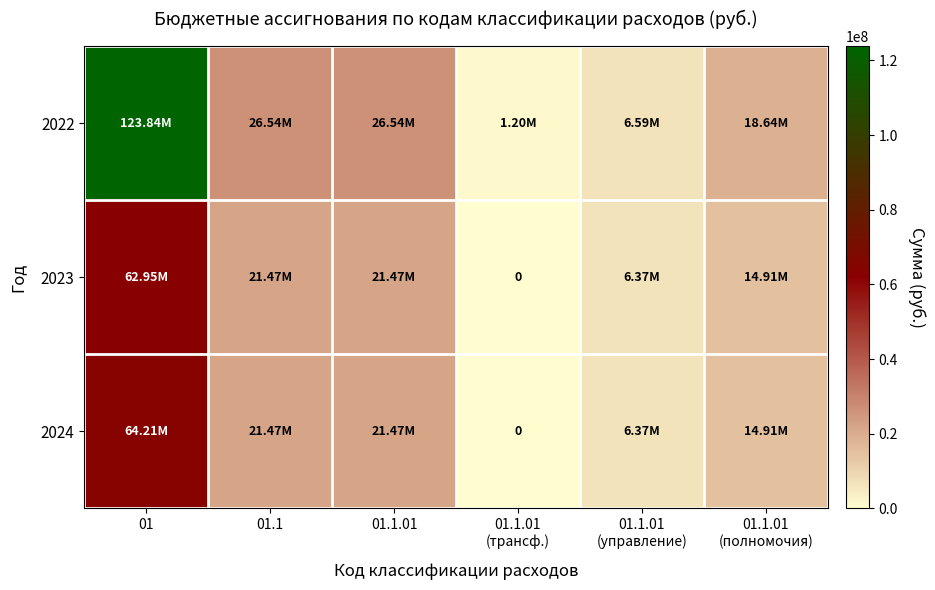

Which series has the largest total across all categories?

2022